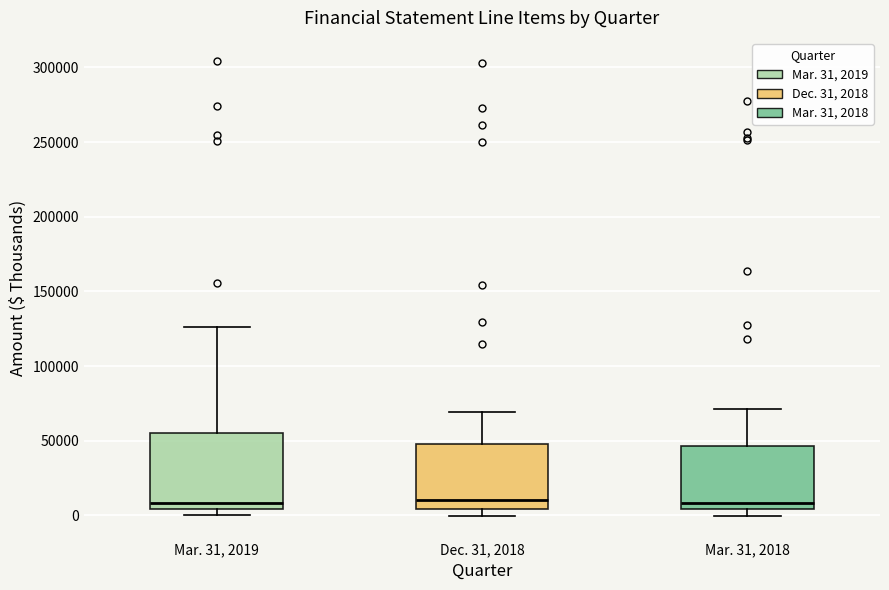

Reading left to right, read every box against the y-axis: the position of its median line, the range the box covers, and the ends of its whiskers. The values are not printed on the chart, so give them approximately, as read against the axis.

Mar. 31, 2019: median 10000, box 5000 to 55000, whiskers 0 to 125000
Dec. 31, 2018: median 10000, box 5000 to 50000, whiskers 0 to 70000
Mar. 31, 2018: median 10000, box 5000 to 45000, whiskers 0 to 70000